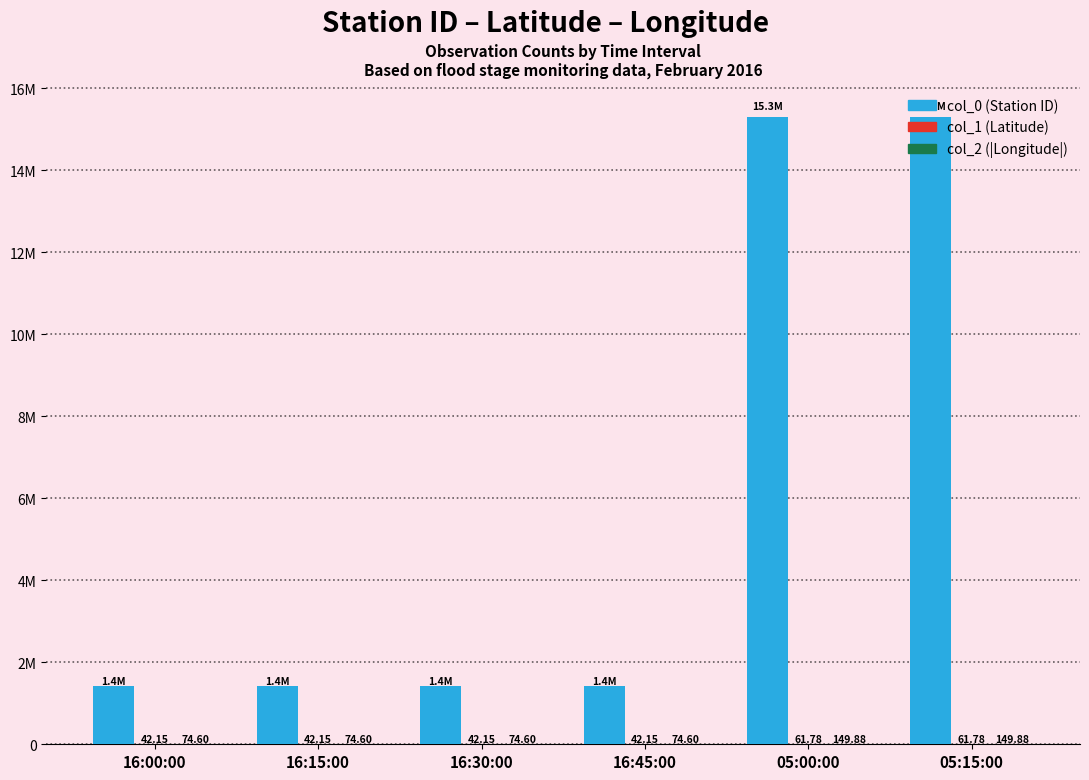

List the series in order of their peak value, lowest first.

col_1 (Latitude), col_2 (|Longitude|), col_0 (Station ID)